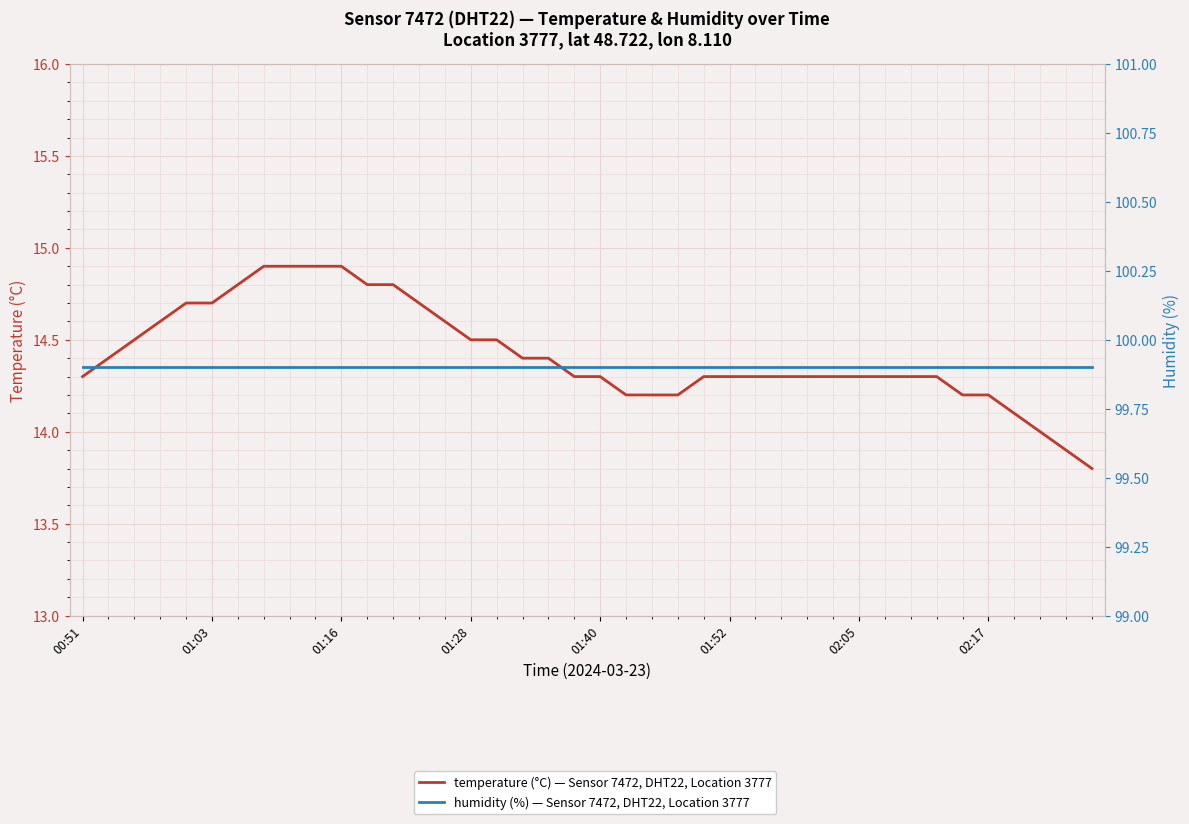

True or false: humidity (%) — Sensor 7472, DHT22, Location 3777 has more than 0 points higher than both neighbors.

False